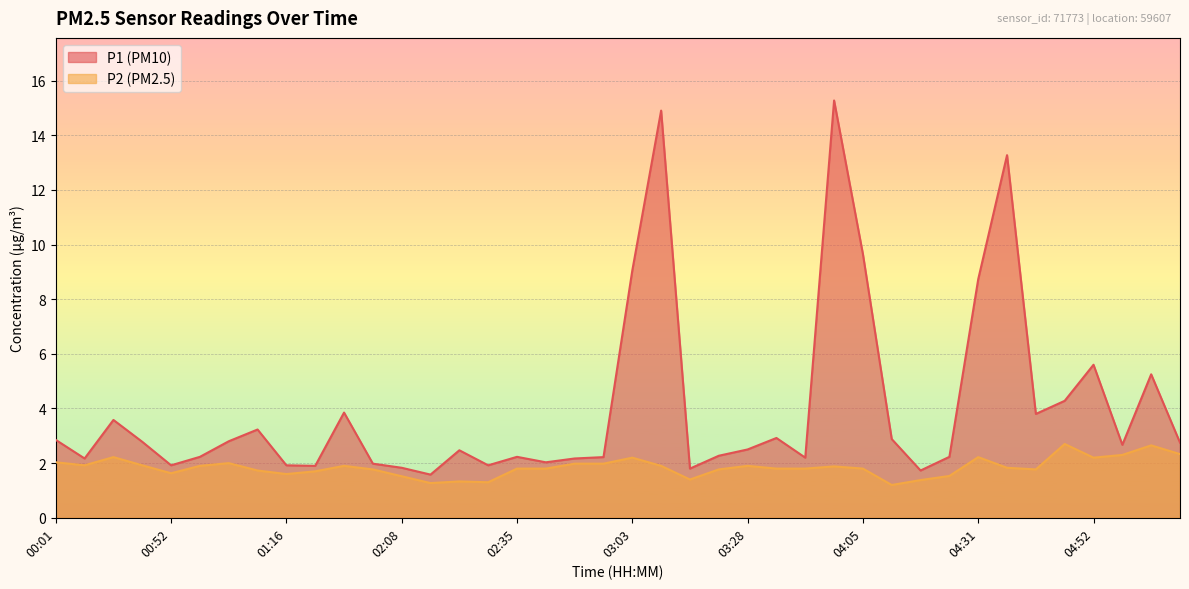

True or false: P2 and P1 intersect in this chart.

False